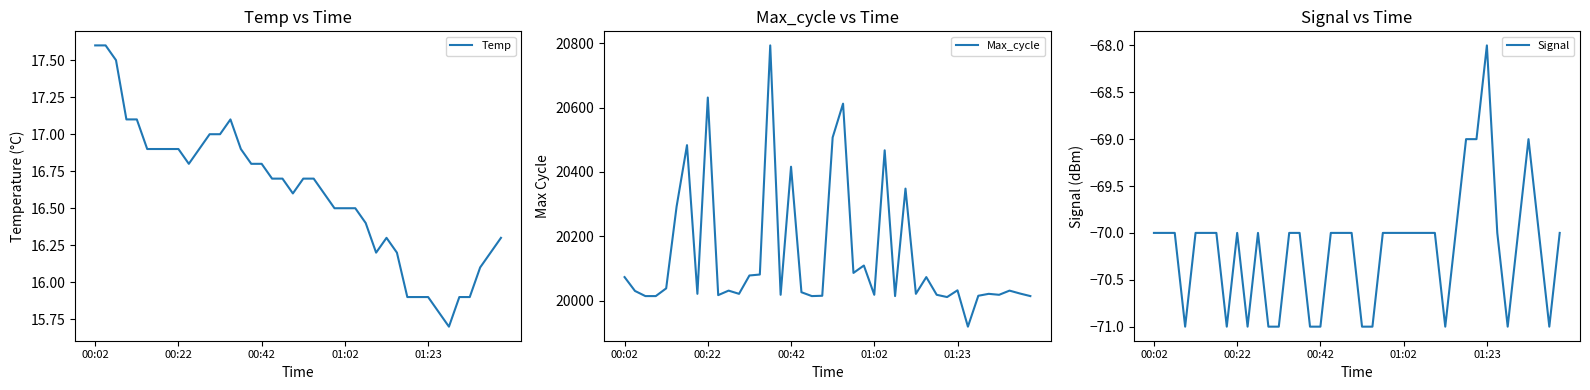

Is it true that Signal equals -71.0 at 11?

True